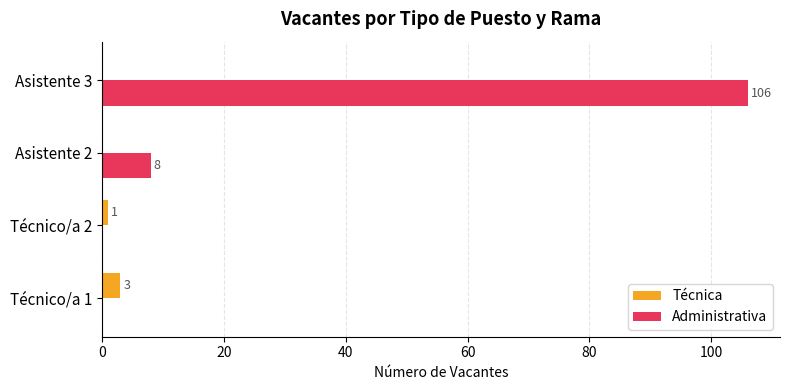

The value of Técnica at Técnico/a 1 is 3. True or false?

True